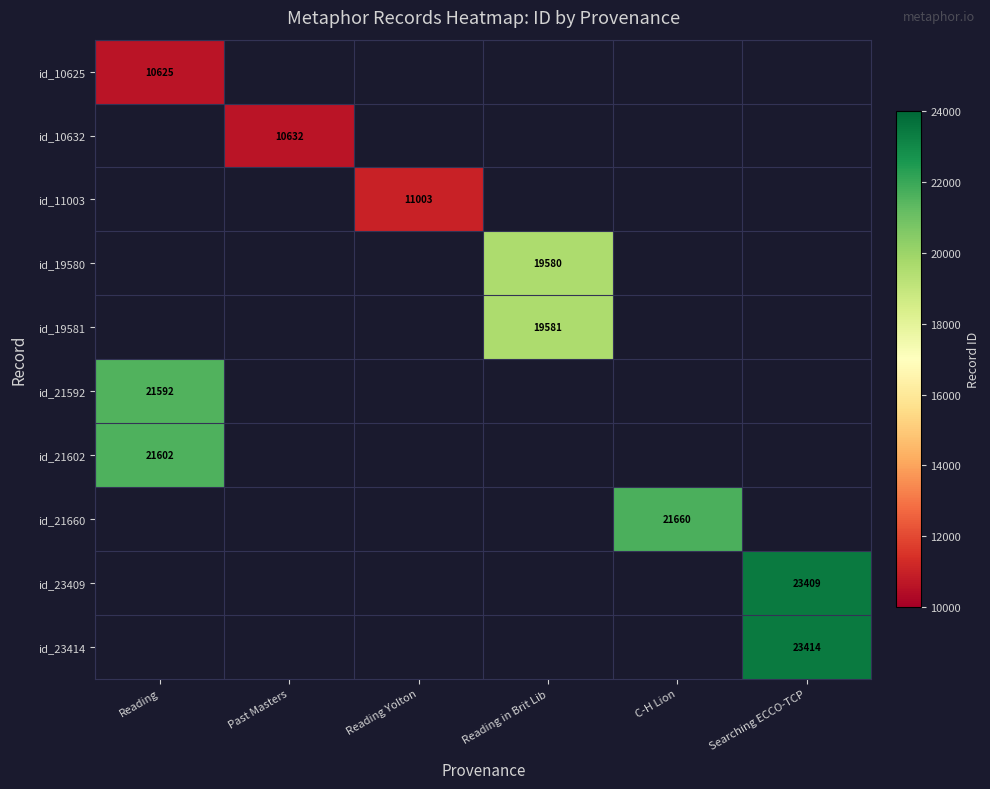

True or false: id_10625 has a value of 10625 at Reading.

True